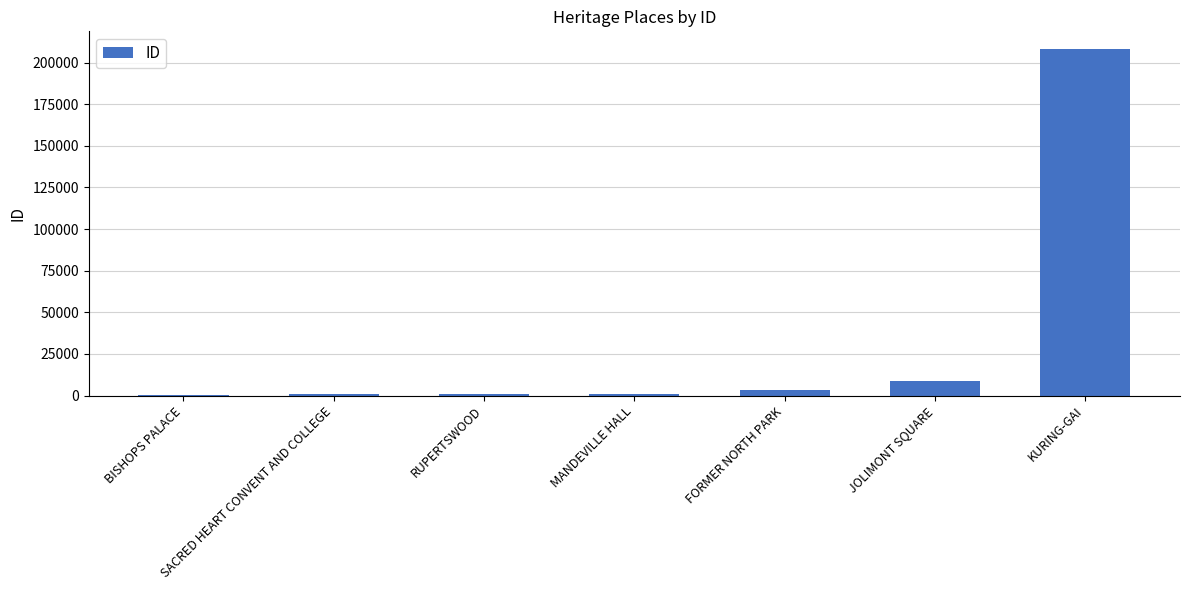

What is the change in value from BISHOPS PALACE to KURING-GAI?

+208247